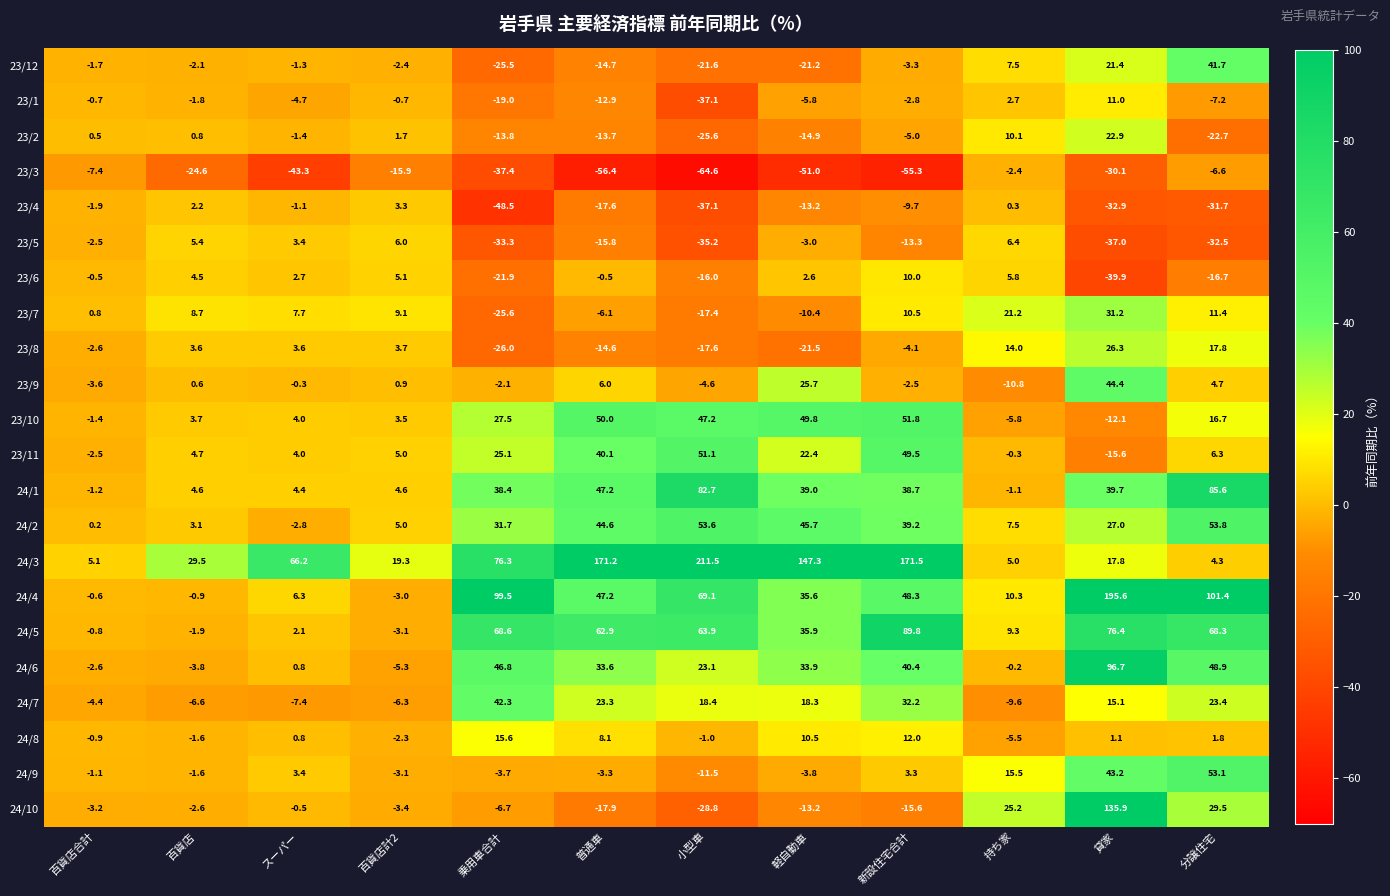

How many series are shown in this chart?

22